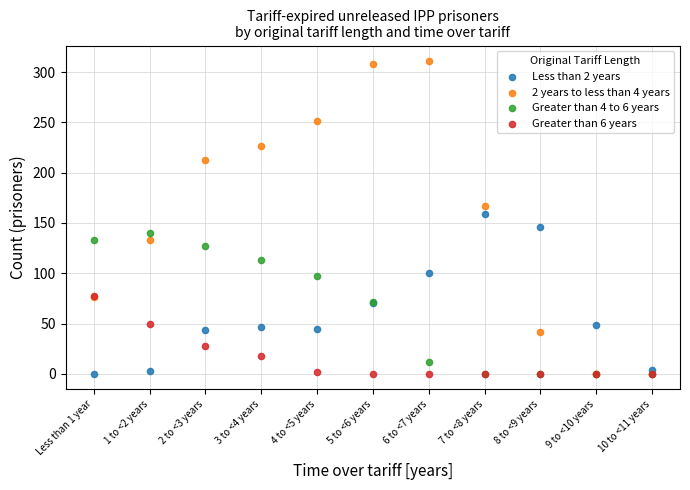

Which series reaches the maximum Y coordinate?

2 years to less than 4 years